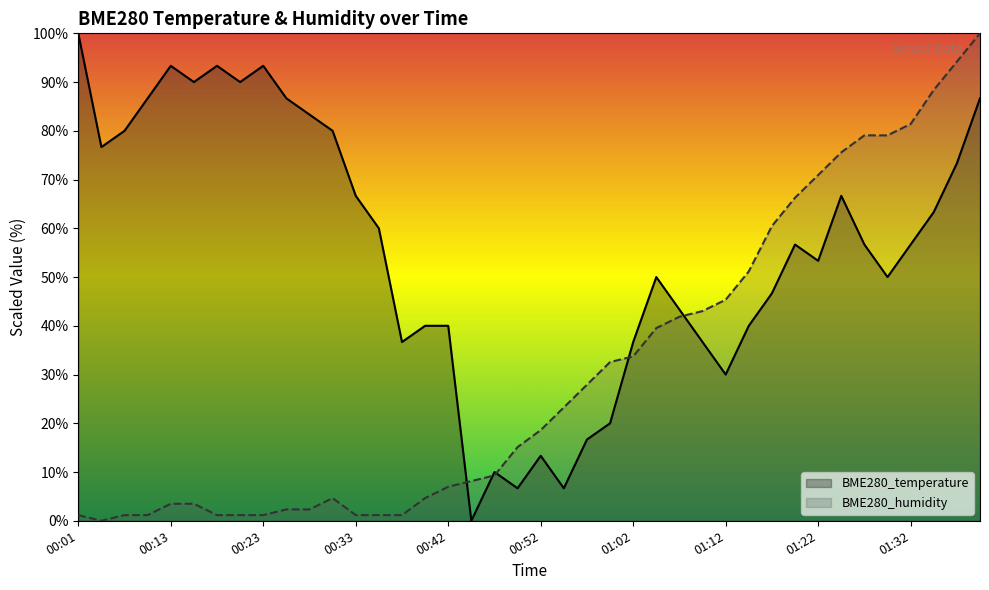

How many data points does each series have?

40